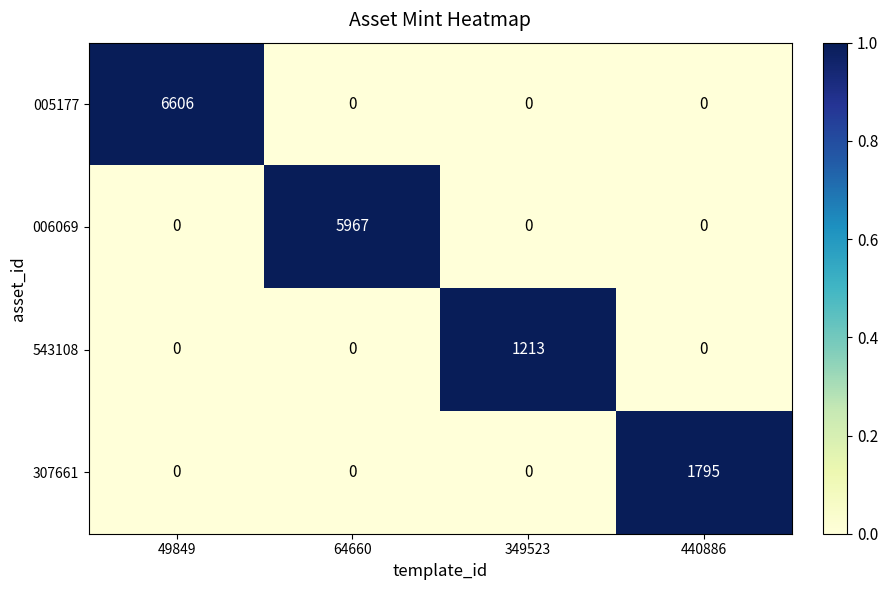

What is the difference between the maximum and second lowest values in the 543108 series?

1213